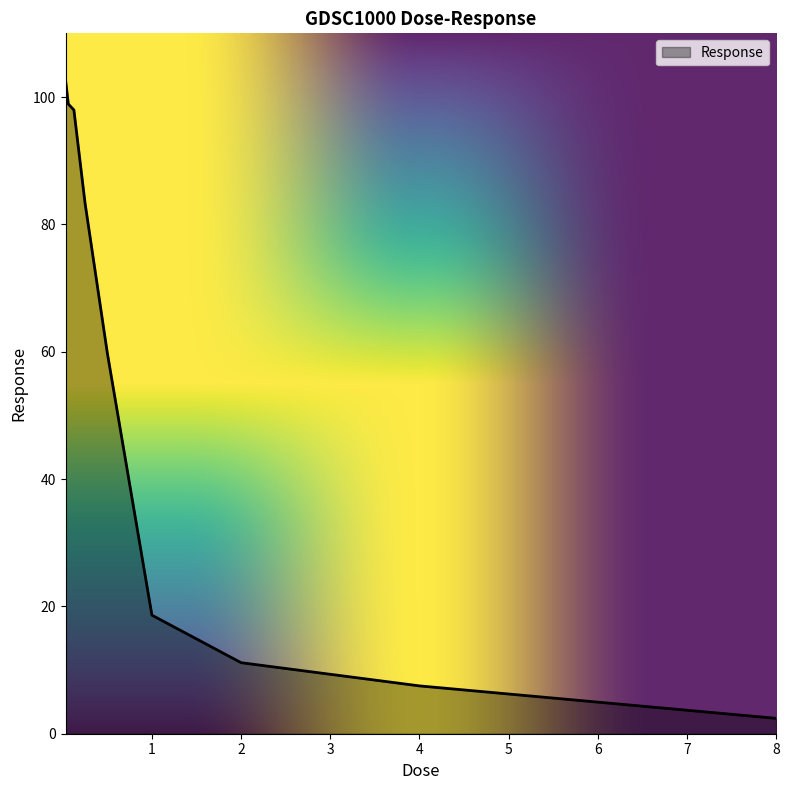

What is the maximum value shown in the chart?

102.7